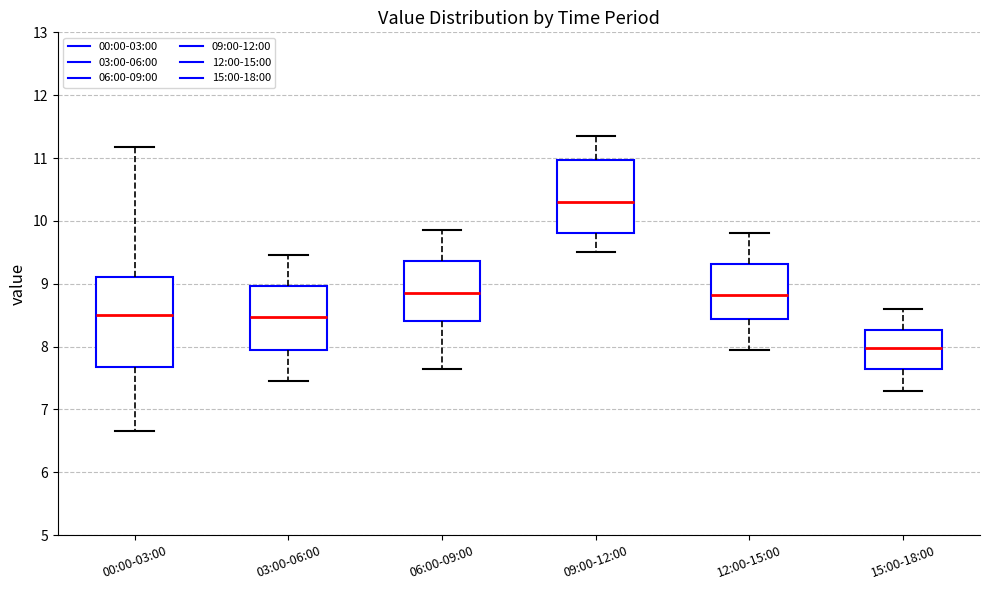

Reading left to right, transcribe this box plot: for each box, give where its median line is, the range the box spans, and where its two whiskers end, as read against the y-axis. The values are not printed on the chart, so give them approximately, as read against the axis.

00:00-03:00: median 8.5, box 7.7 to 9.1, whiskers 6.7 to 11.2
03:00-06:00: median 8.5, box 7.9 to 9.0, whiskers 7.5 to 9.5
06:00-09:00: median 8.9, box 8.4 to 9.4, whiskers 7.7 to 9.9
09:00-12:00: median 10.3, box 9.8 to 11.0, whiskers 9.5 to 11.4
12:00-15:00: median 8.8, box 8.4 to 9.3, whiskers 8.0 to 9.8
15:00-18:00: median 8.0, box 7.6 to 8.3, whiskers 7.3 to 8.6